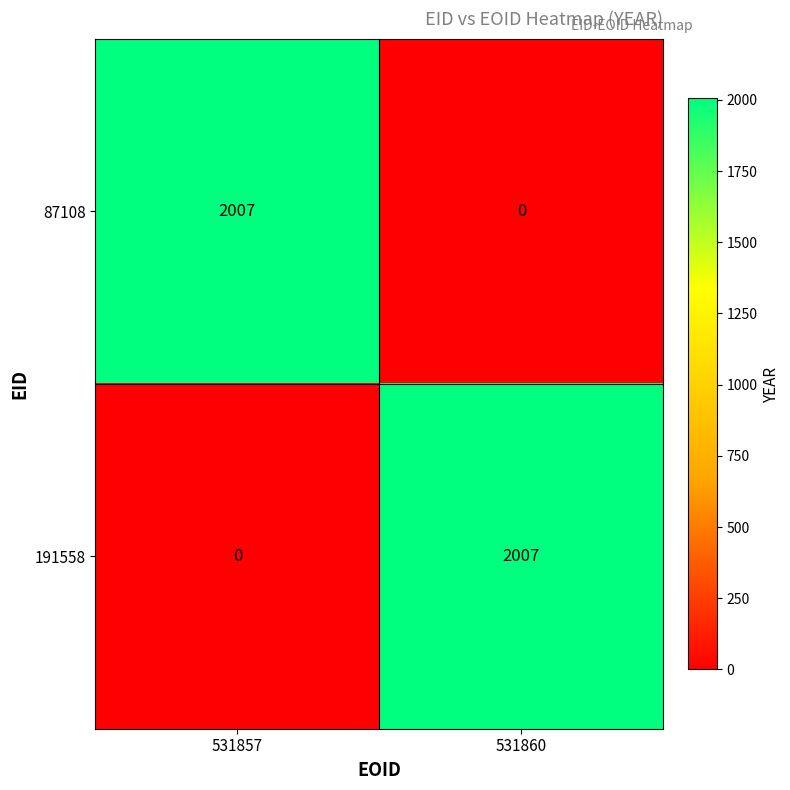

What is the total value across all series at 531857?

2007